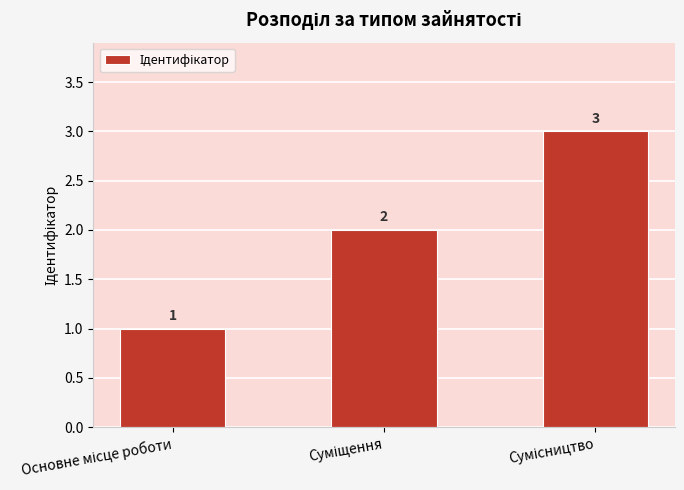

How many values are between 1 and 3?

3